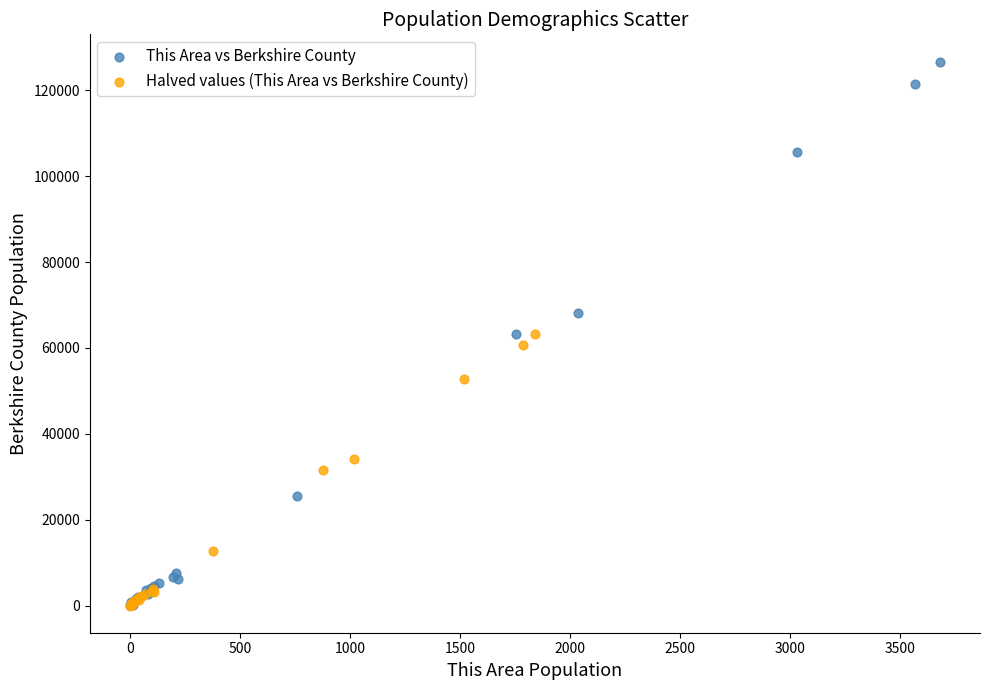

Which series reaches the maximum Y coordinate?

This Area vs Berkshire County